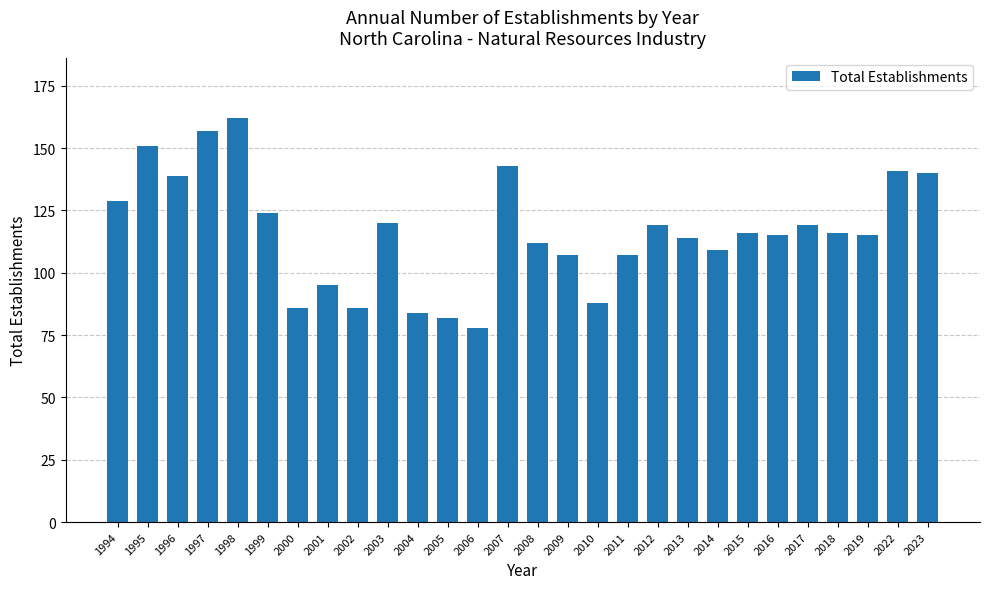

What is the approximate value at 1996, to the nearest 5?

140